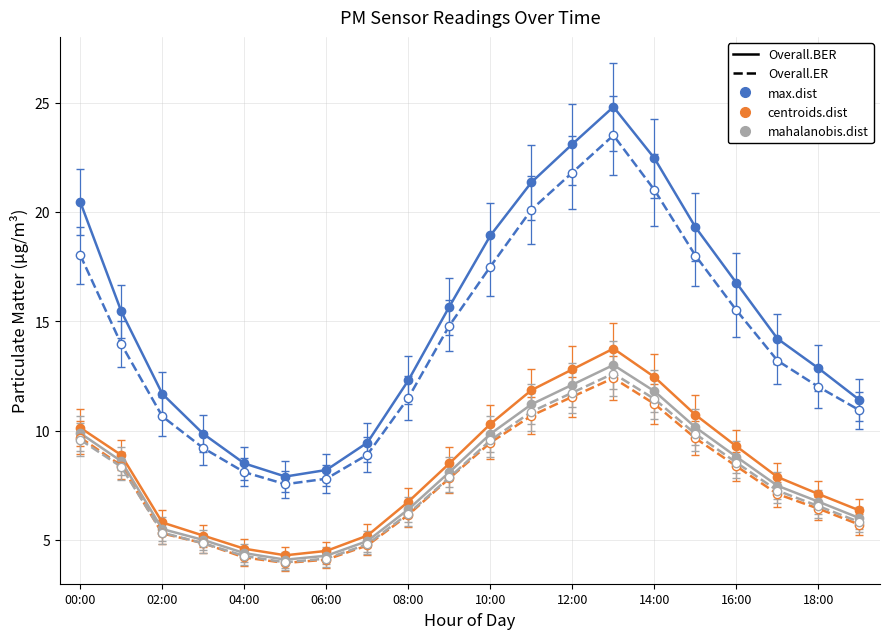

What is the minimum value shown in the chart?

4.0